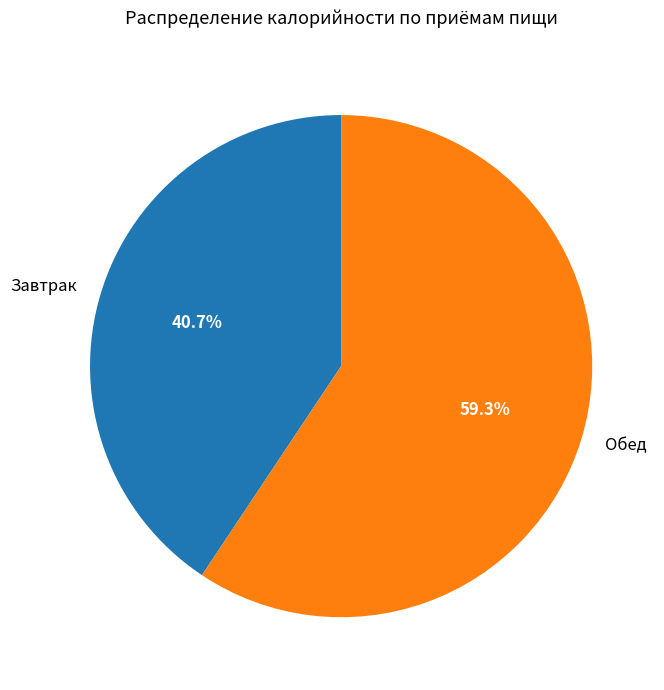

To the nearest percent, what percentage of the pie is Обед?

59%